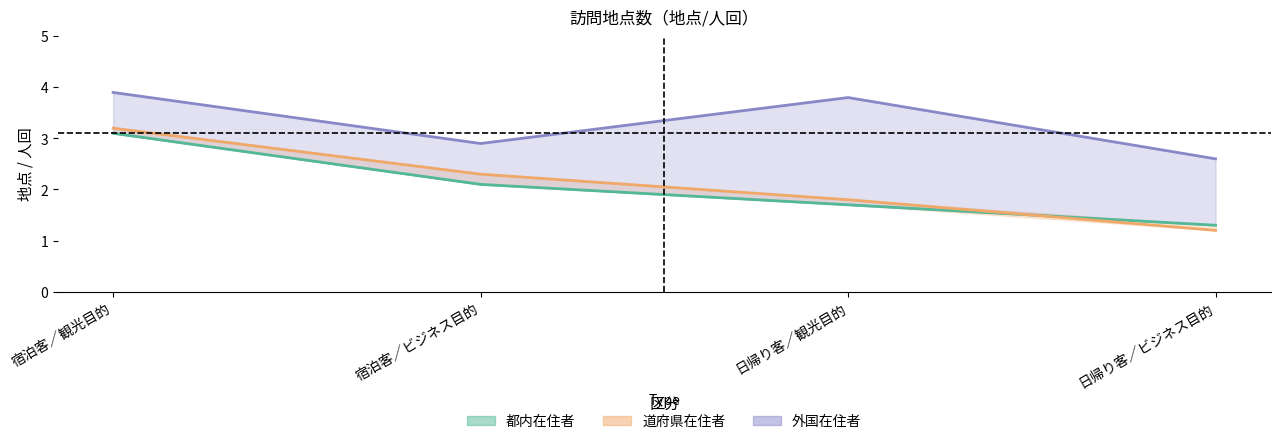

Reading right to left, list all the values displayed in this chart.

都内在住者: 1.3	1.7	2.1	3.1
道府県在住者: 1.2	1.8	2.3	3.2
外国在住者: 2.6	3.8	2.9	3.9